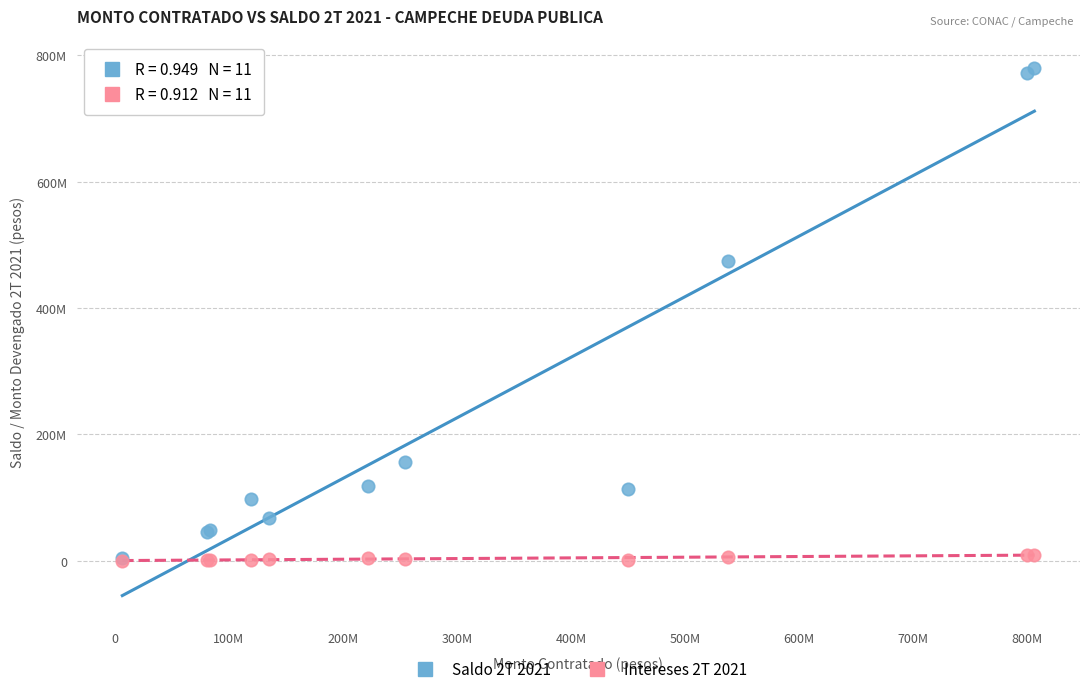

Which series reaches the maximum Y coordinate?

Saldo 2T 2021